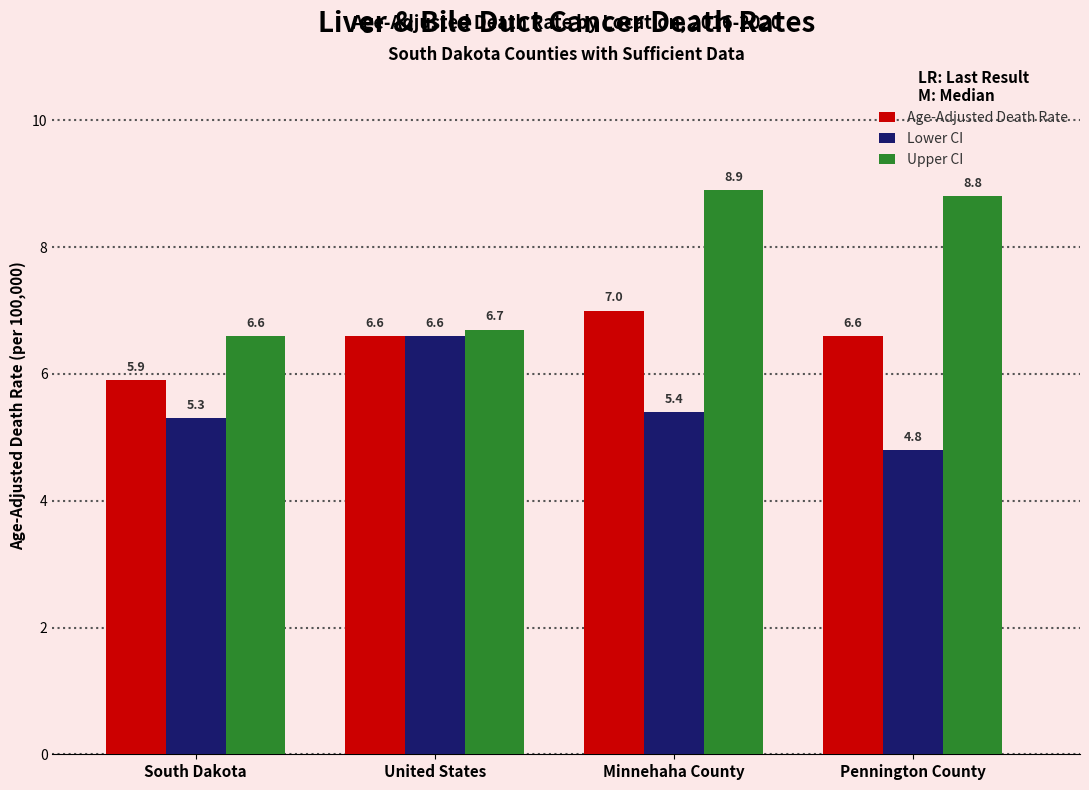

What position from the left is Minnehaha County?

3